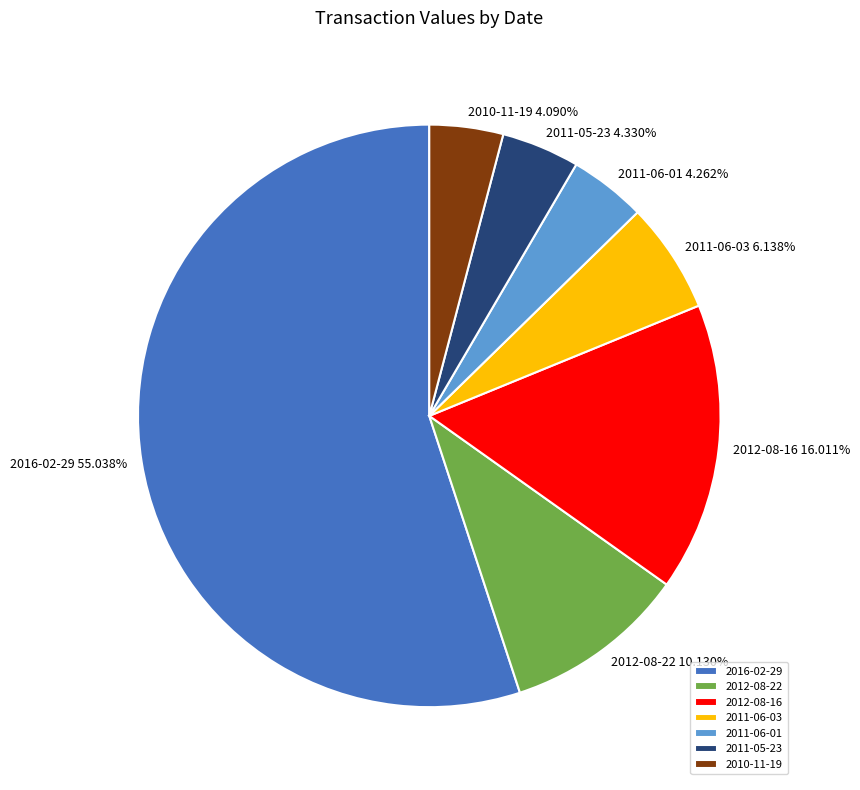

Which slice represents more than half of the pie?

2016-02-29